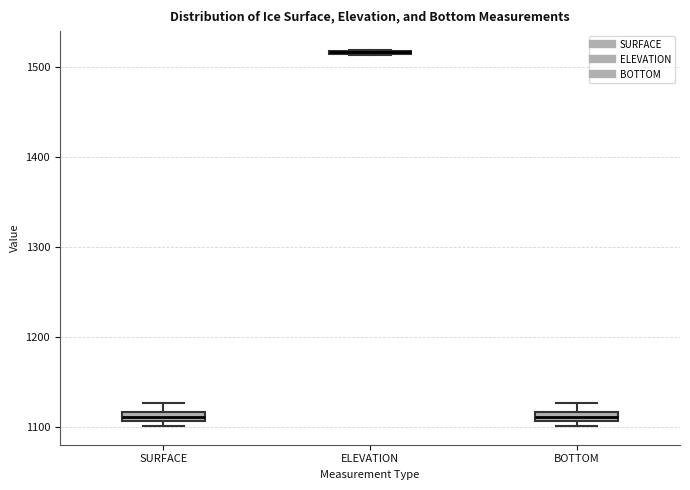

Where is the lower edge of the box for BOTTOM on the y-axis? The values are not printed on the chart, so give them approximately, as read against the axis.

1110